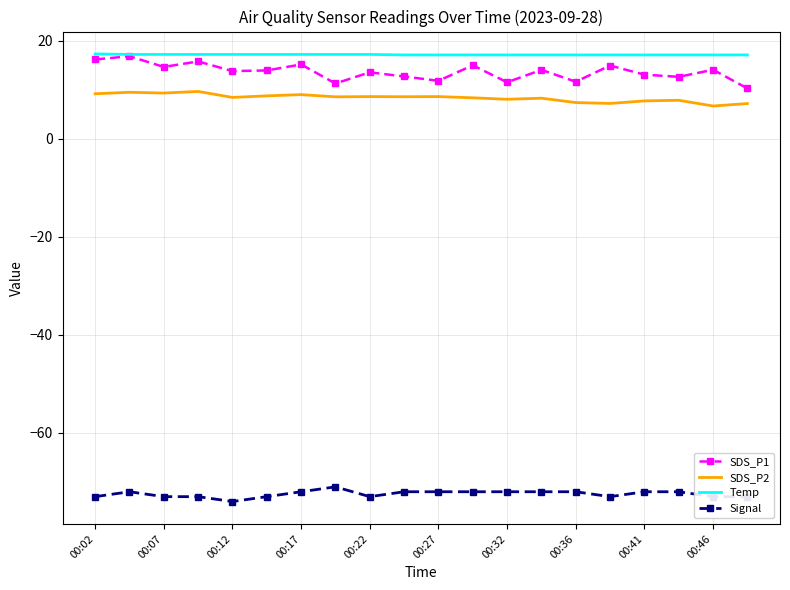

What is the lowest value of the Temp series?

17.1